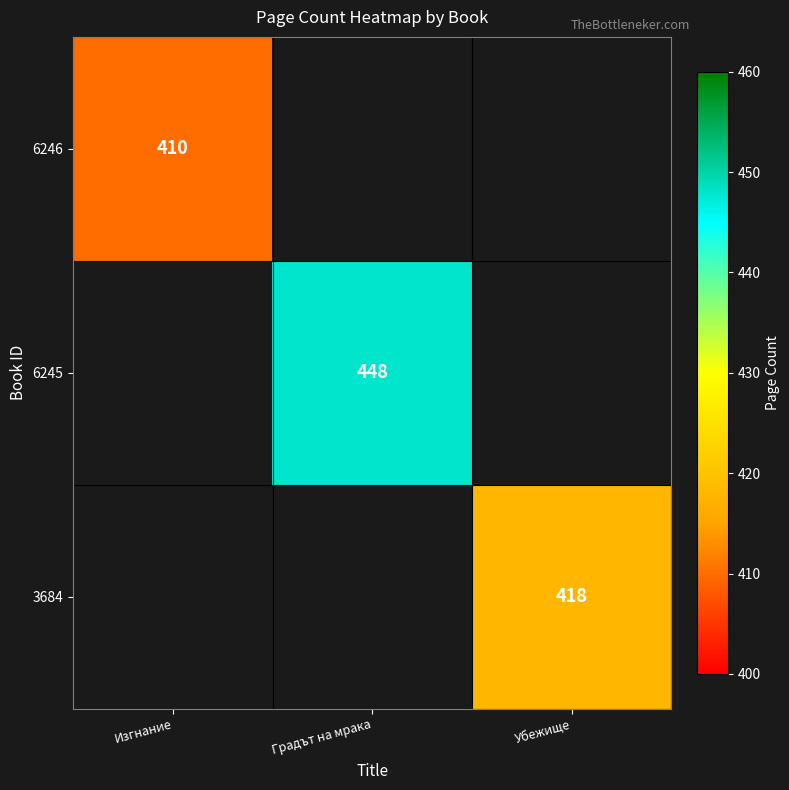

True or false: 6246 has a value of 410 at Изгнание.

True